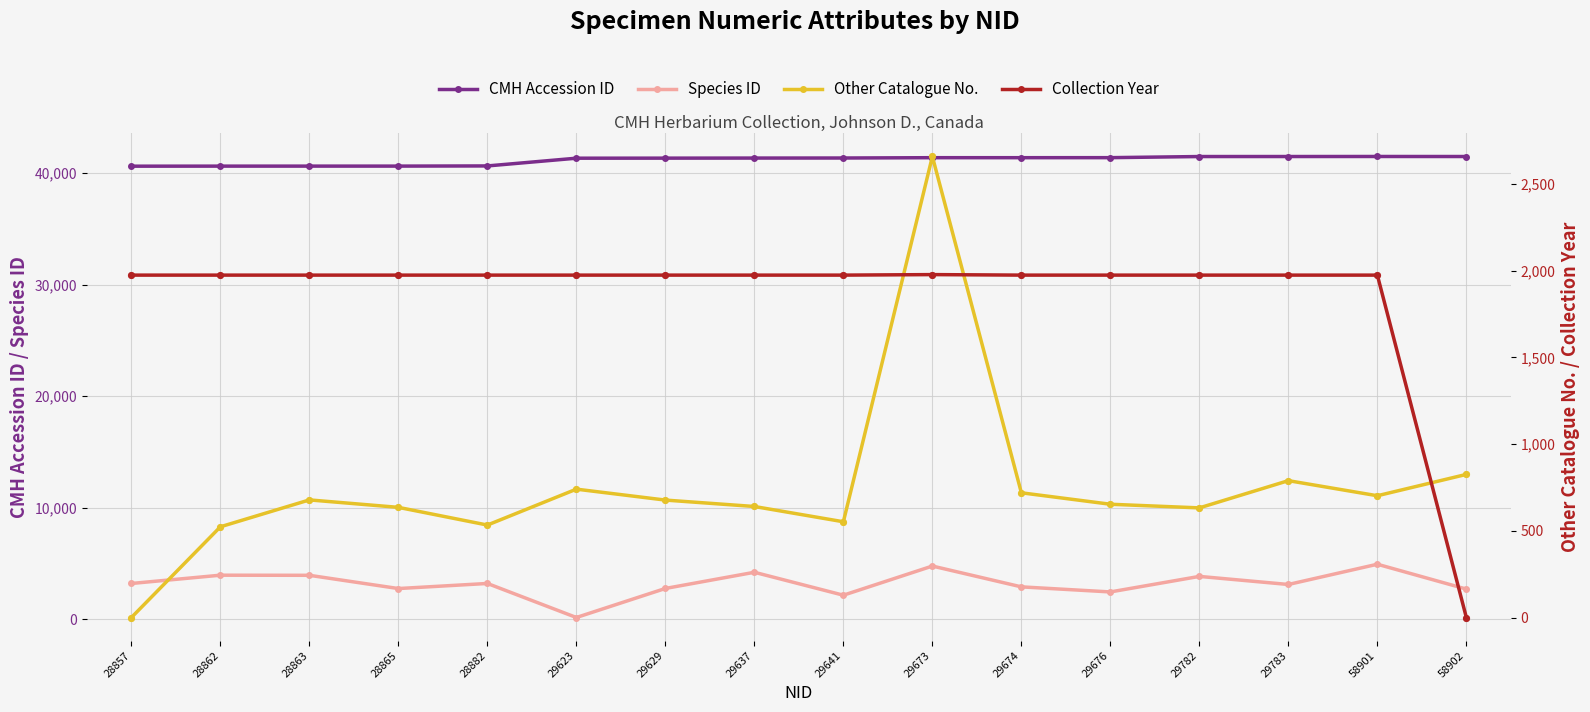

Which series reaches the maximum Y coordinate?

CMH Accession ID